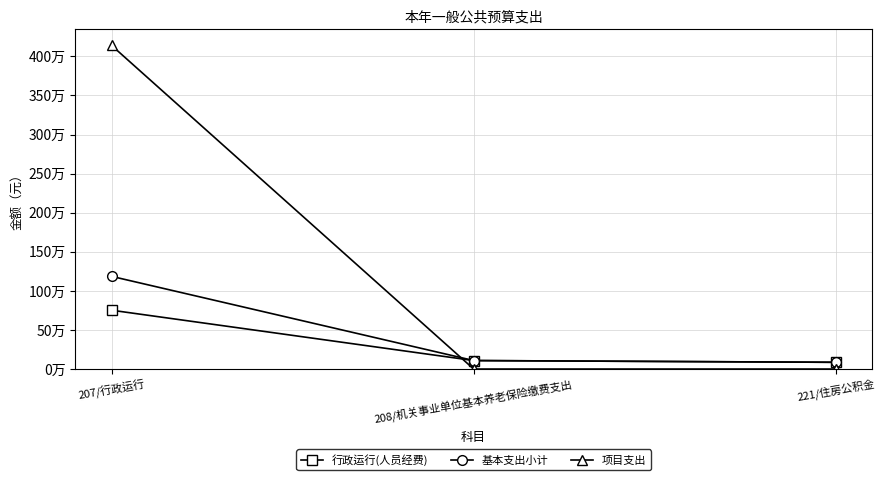

Which series changed the most between 207/行政运行 and 221/住房公积金?

项目支出